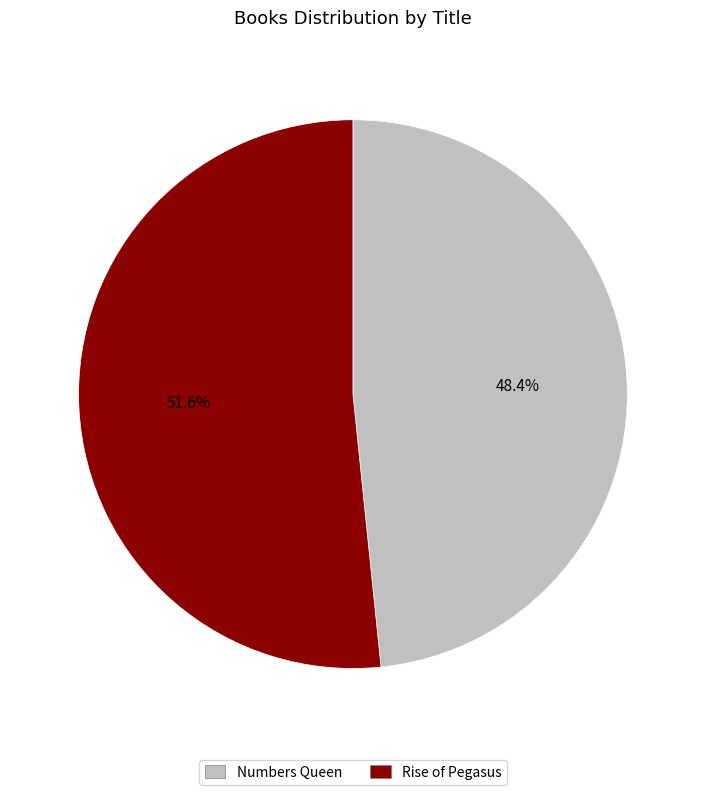

Rank the categories by value from highest to lowest.

Rise of Pegasus, Numbers Queen